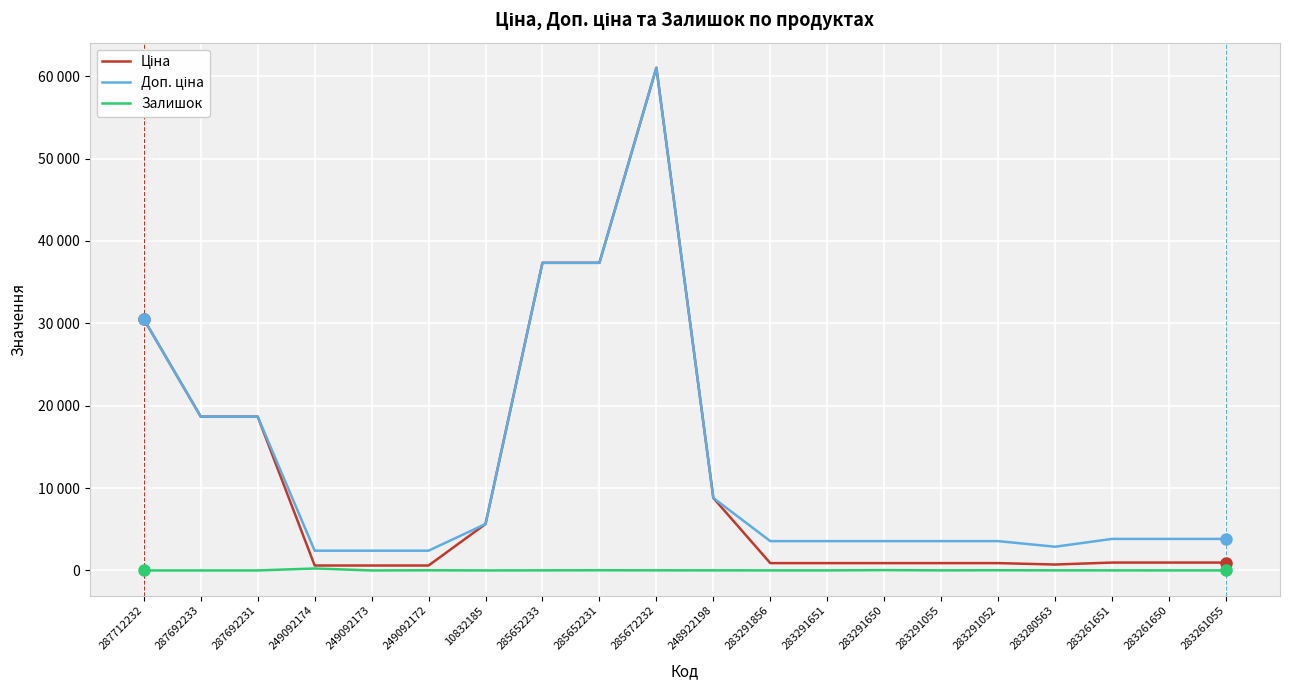

Is the value of Доп. ціна at 285652231 greater than the value of Ціна at 249092174?

Yes